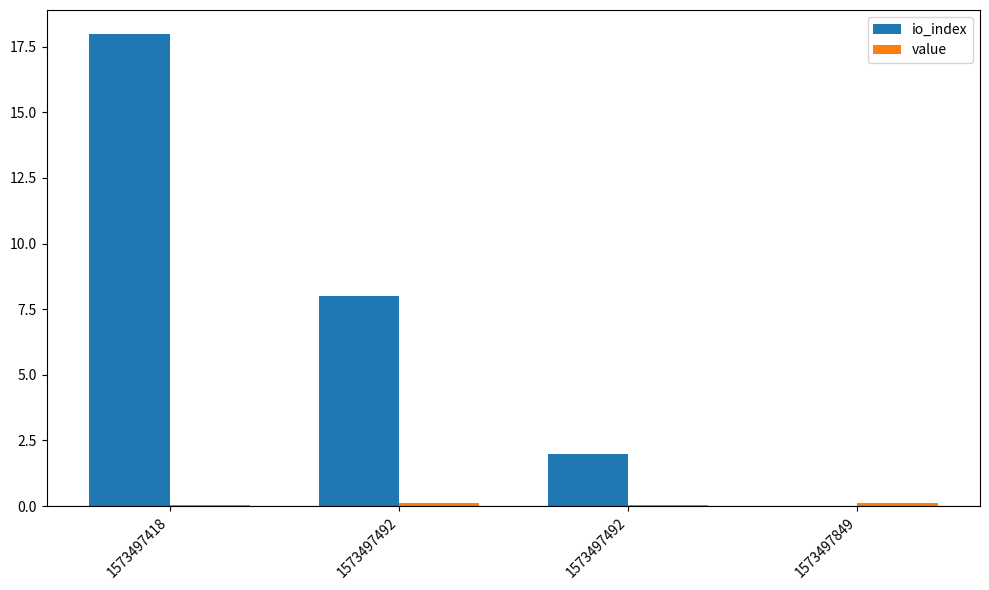

At which category does the chart reach its minimum across all series?

1573497849